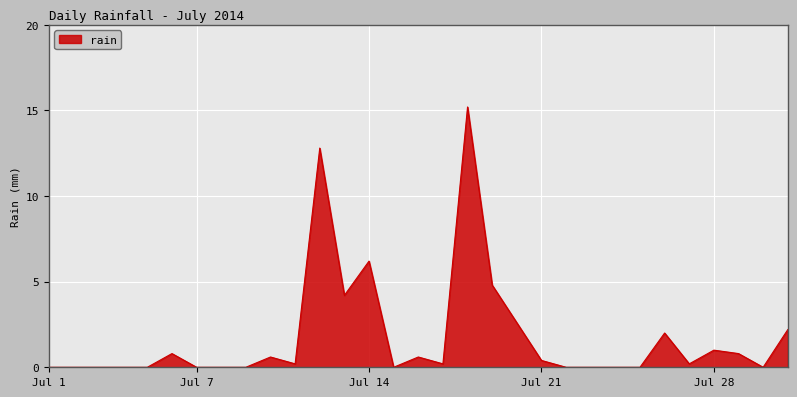

What is the maximum value shown in the chart?

15.2